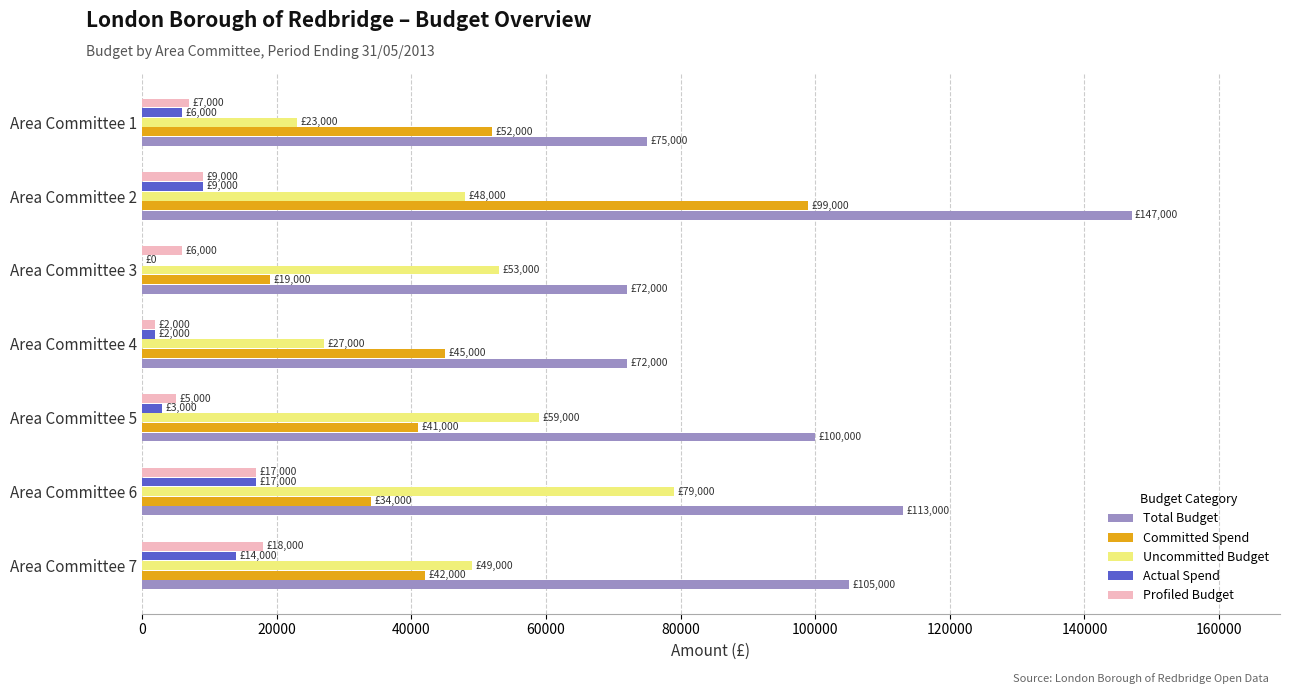

The value of Committed Spend at Area Committee 4 is 45000. True or false?

True